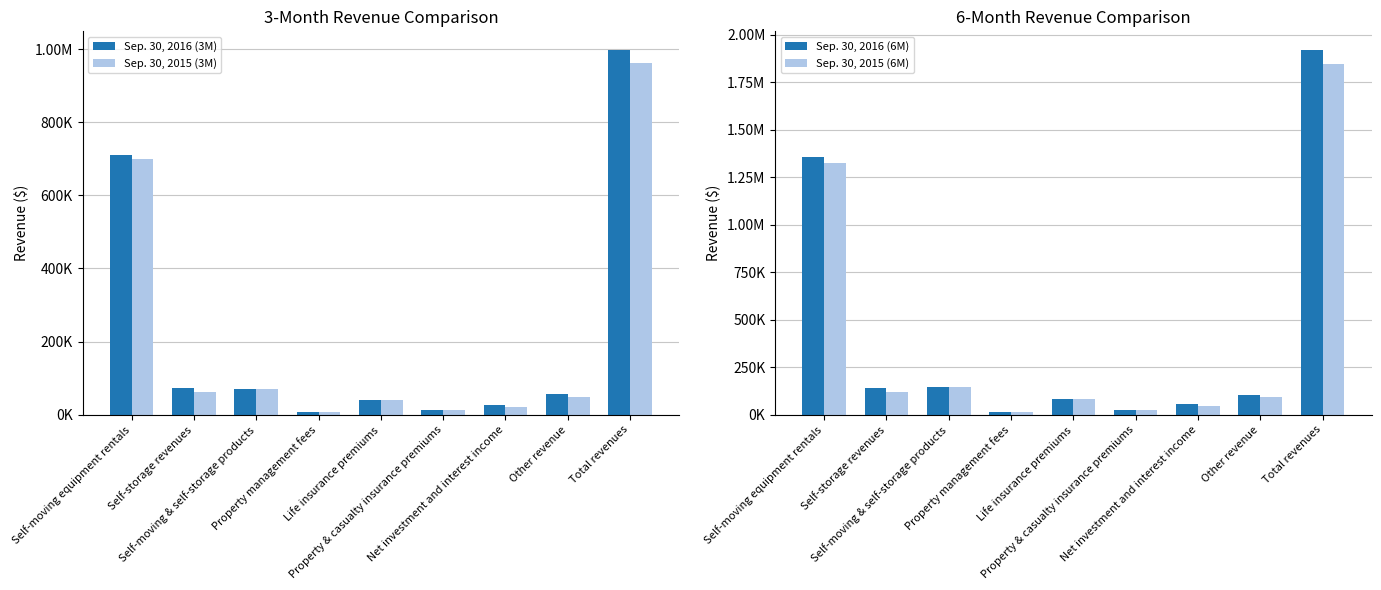

What is the lowest value of the Sep. 30, 2016 (6M) series?

13316